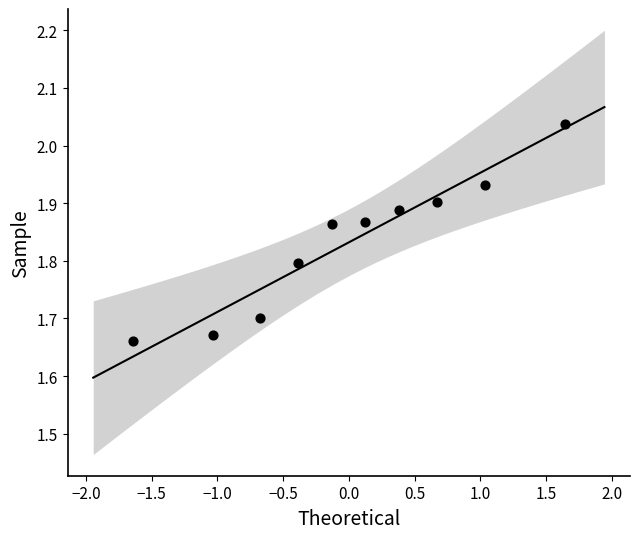

What is the average Y value?

1.8